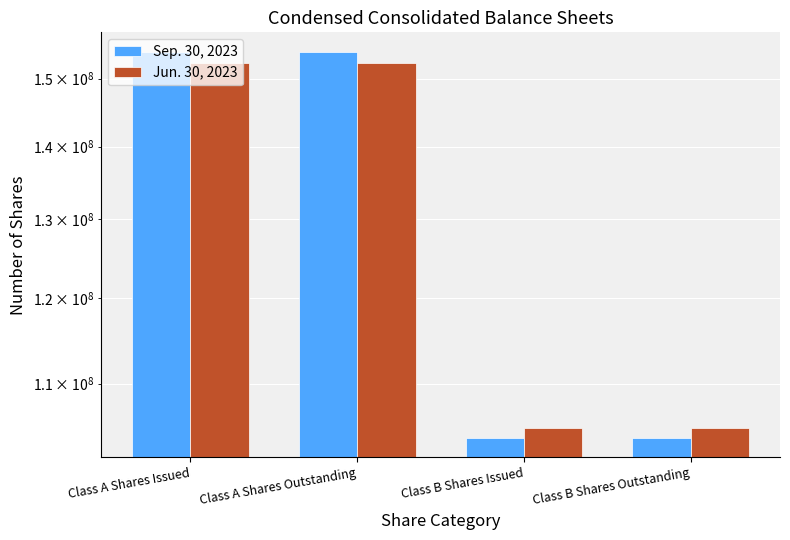

Which label corresponds to the smallest value in the chart?

Class B Shares Issued